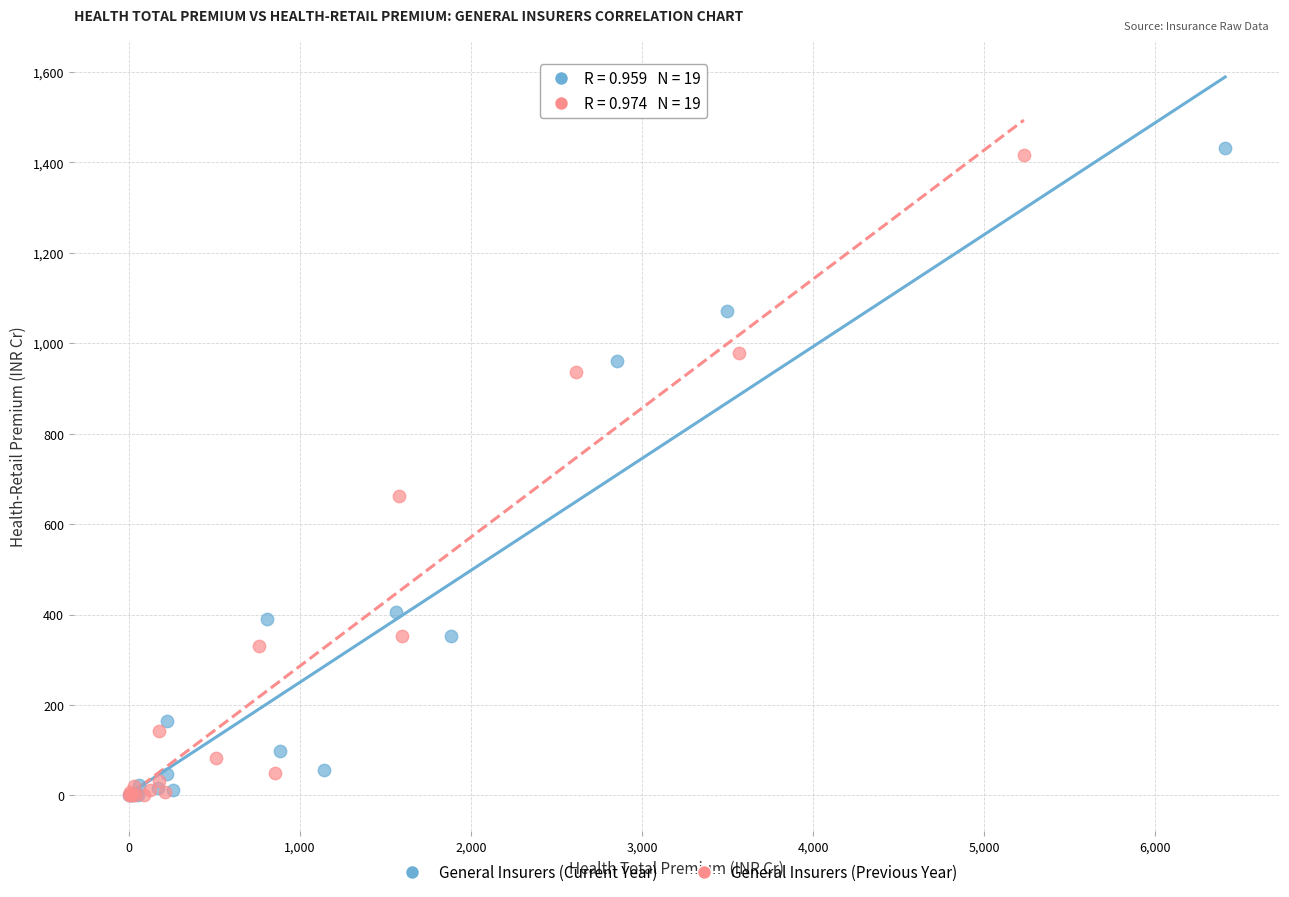

What are all the series names shown in the legend?

General Insurers (Current Year), General Insurers (Previous Year)